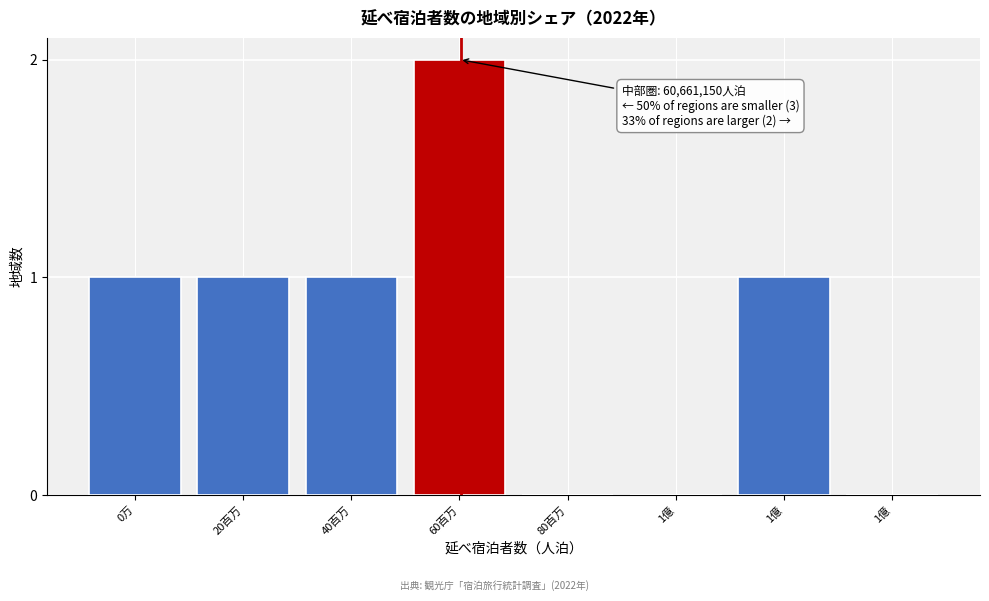

Are the bars horizontal?

No